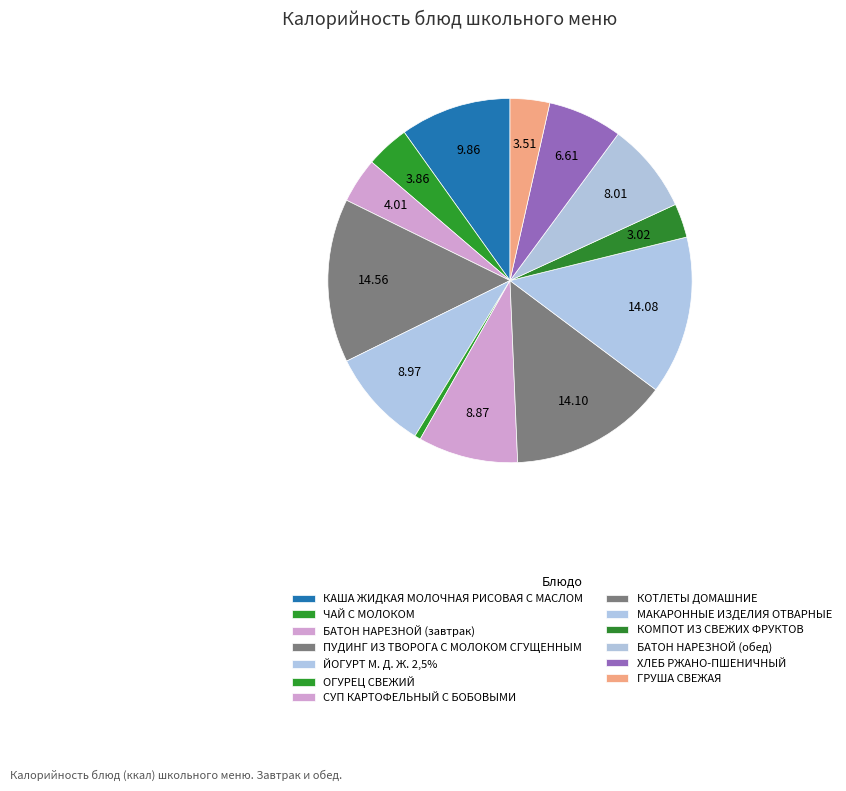

To the nearest percent, what is the difference between the largest and smallest slice percentages?

14%